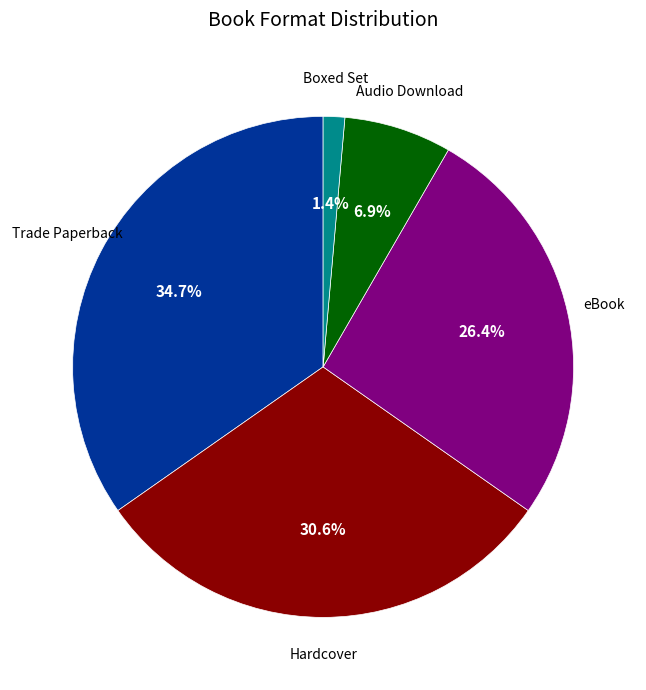

Is there a majority slice in this chart?

No